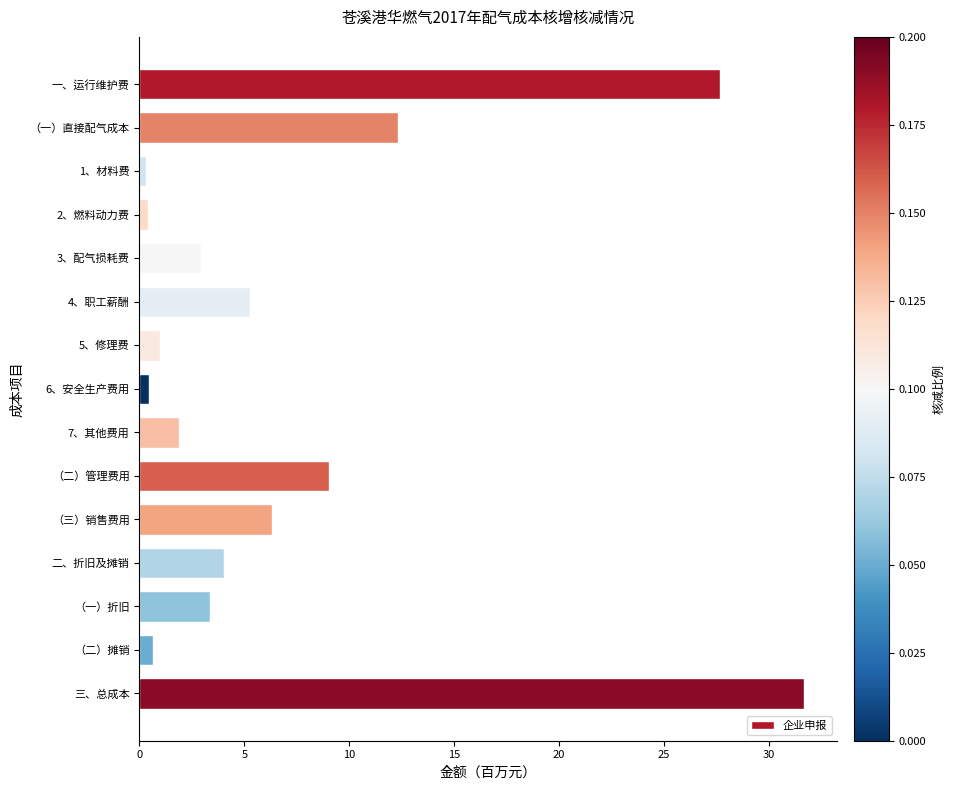

What is the value of the 14th bar from the top?

0.7